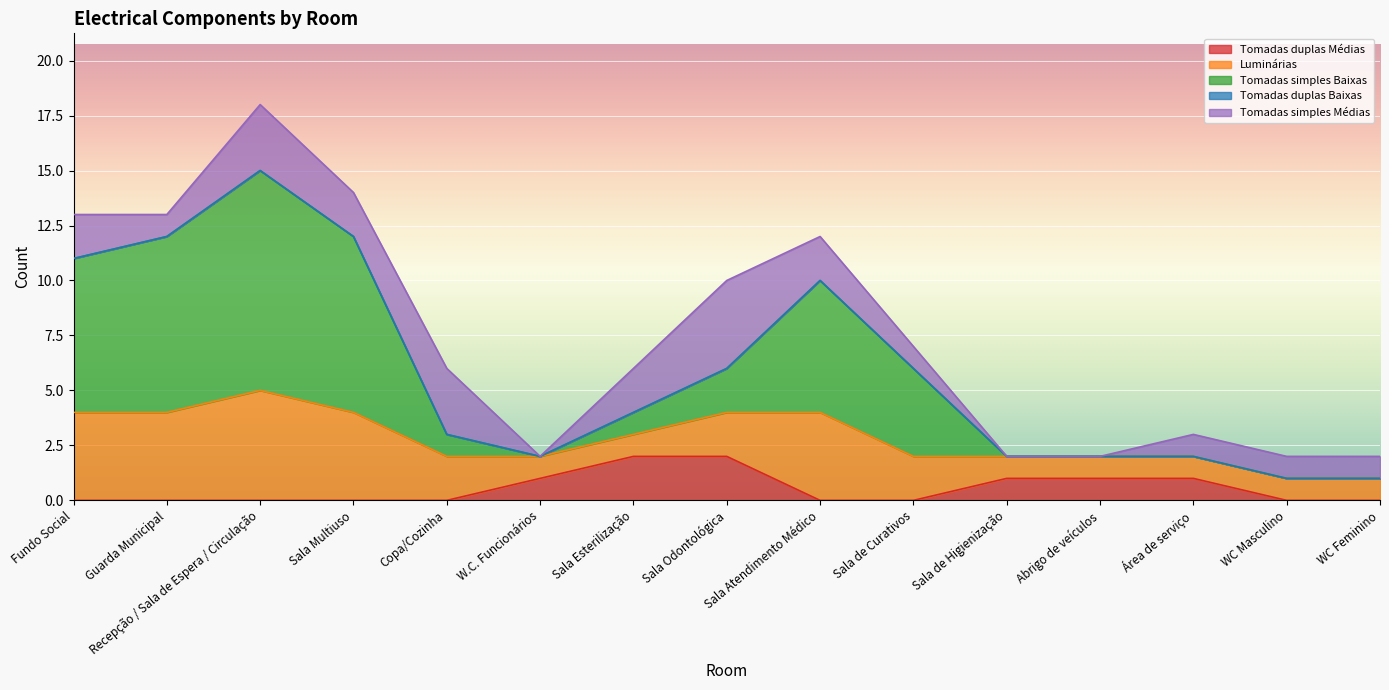

What are all the series names shown in the legend?

Tomadas duplas Médias, Luminárias, Tomadas simples Baixas, Tomadas duplas Baixas, Tomadas simples Médias